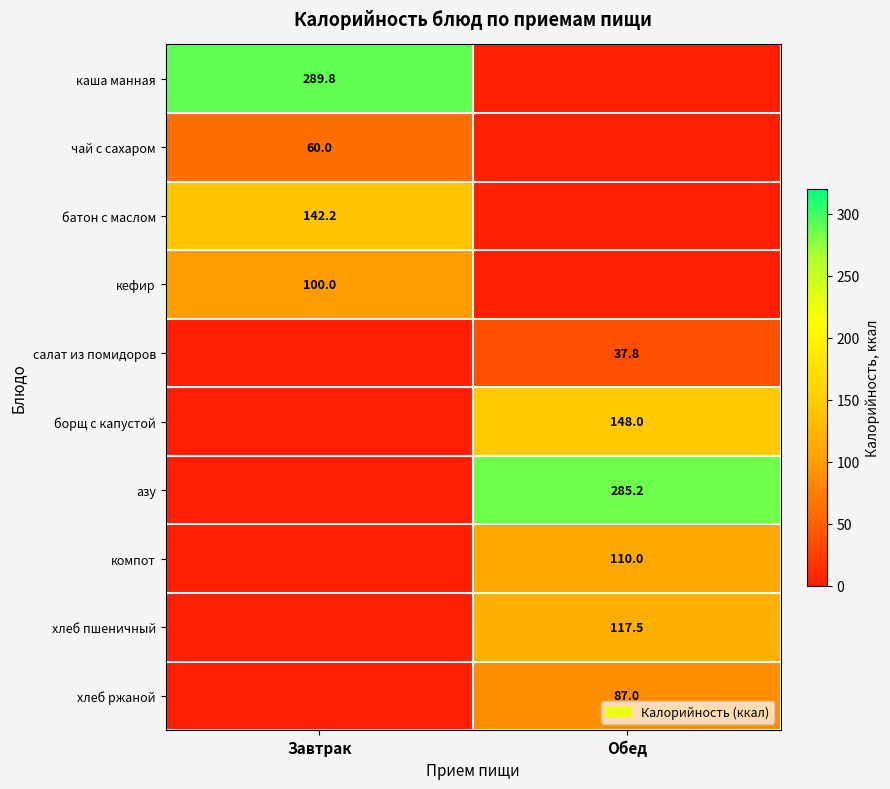

Which category has the lowest value across all series?

Обед